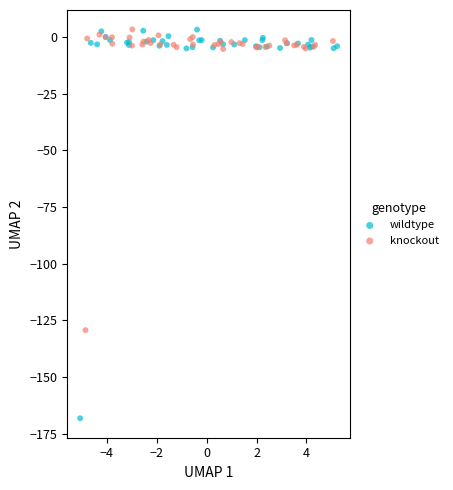

What are all the series names shown in the legend?

wildtype, knockout